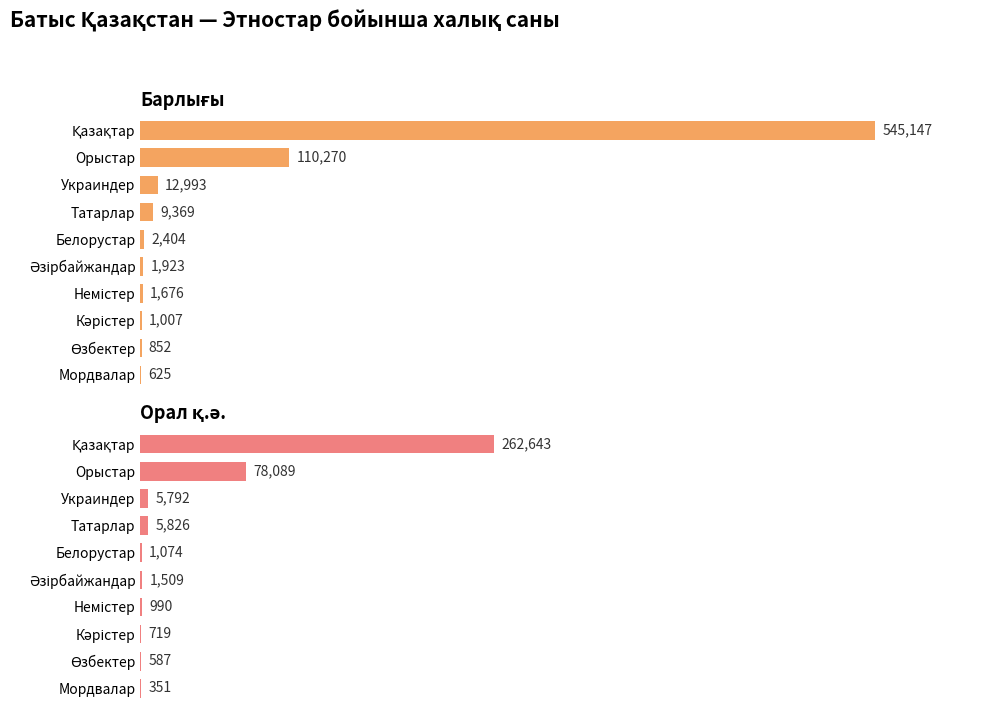

The value of Барлығы at Қазақтар is 545147. True or false?

True